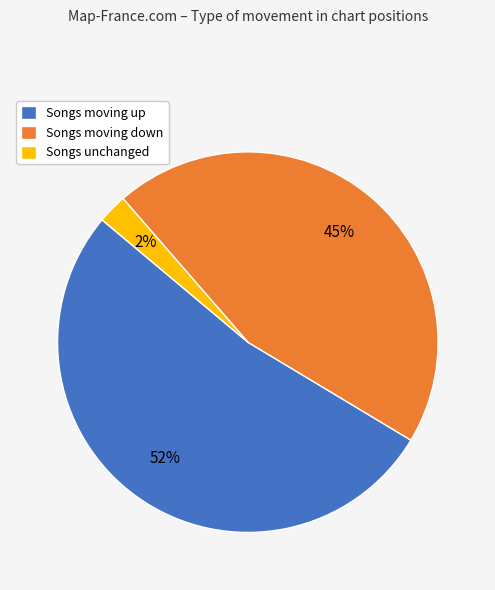

Which slice represents more than half of the pie?

Songs moving up